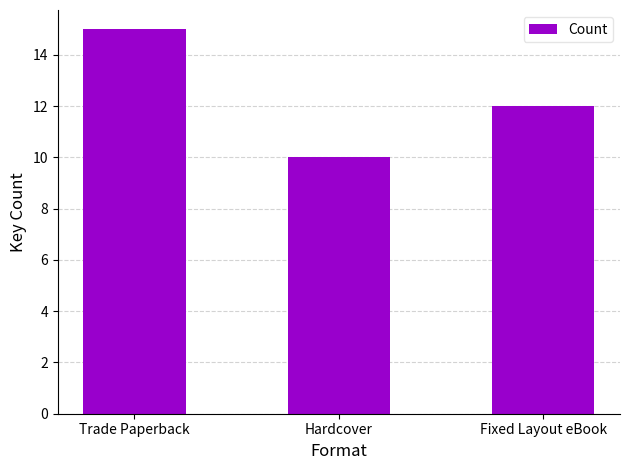

What is the maximum value shown in the chart?

15